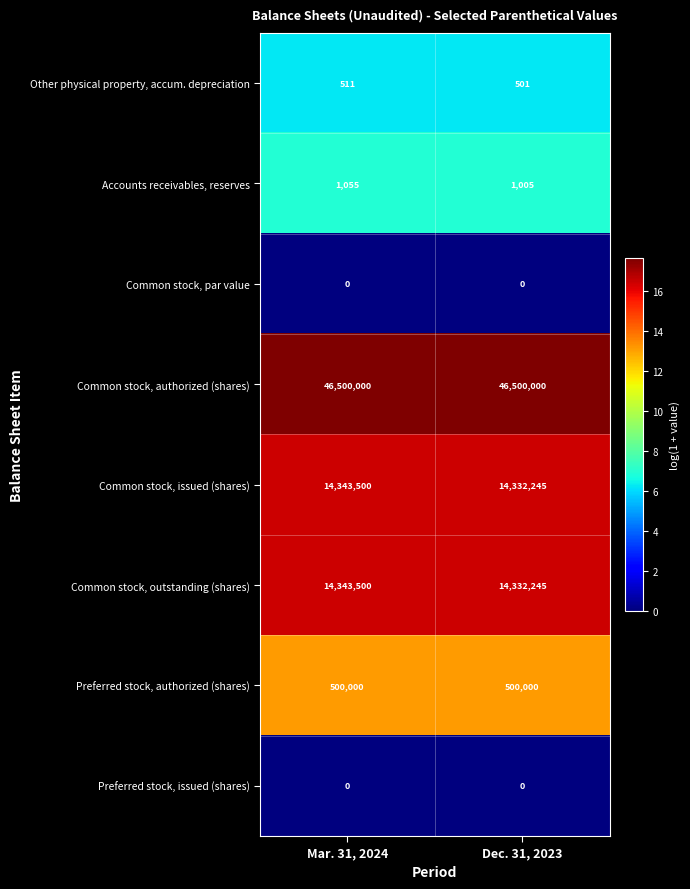

Reading right to left, list all the values displayed in this chart.

Other physical property, accum. depreciation: 501	511
Accounts receivables, reserves: 1005	1055
Common stock, par value: 0	0
Common stock, authorized (shares): 46500000	46500000
Common stock, issued (shares): 14332245	14343500
Common stock, outstanding (shares): 14332245	14343500
Preferred stock, authorized (shares): 500000	500000
Preferred stock, issued (shares): 0	0